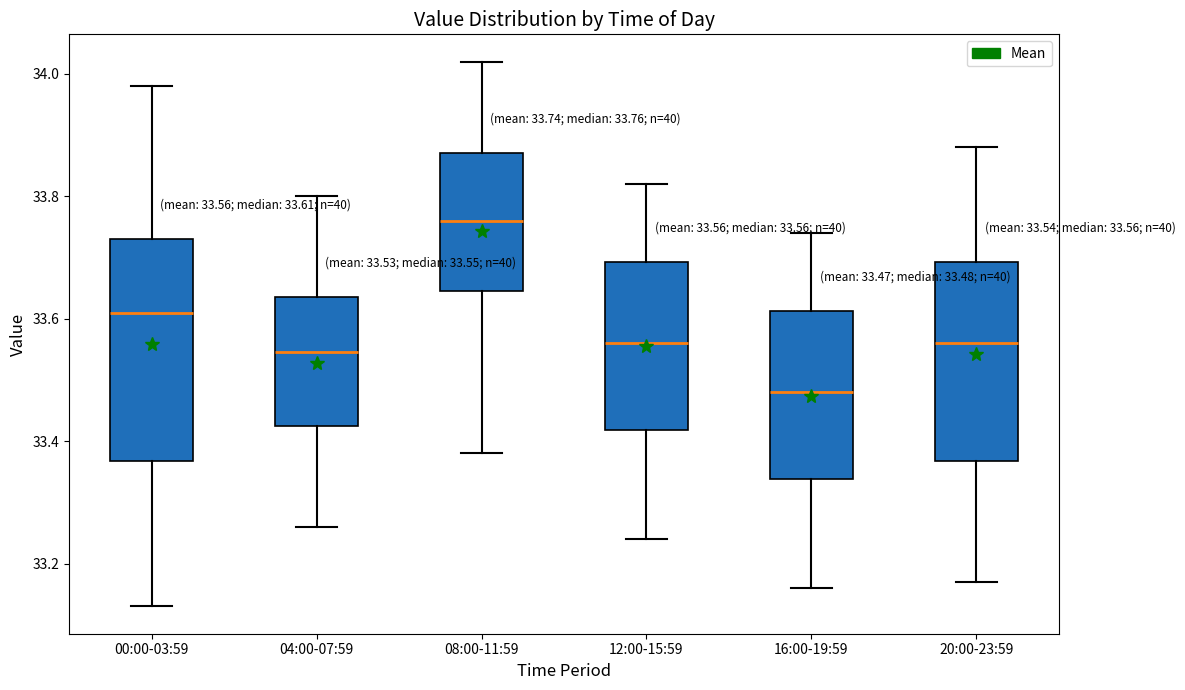

Which box is the tallest, from its lower edge to its upper edge?

00:00-03:59